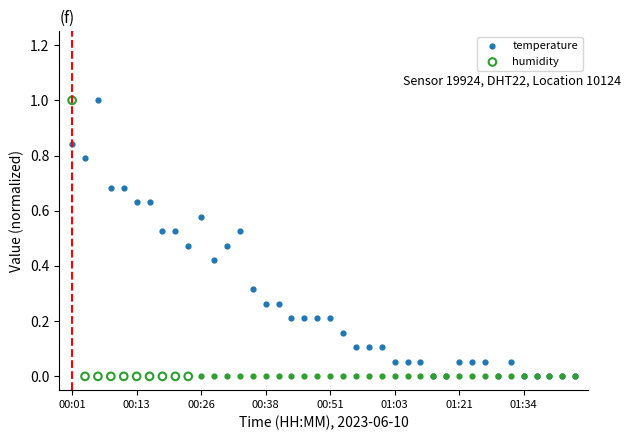

Which has a higher value, 00:38 or 01:39?

00:38